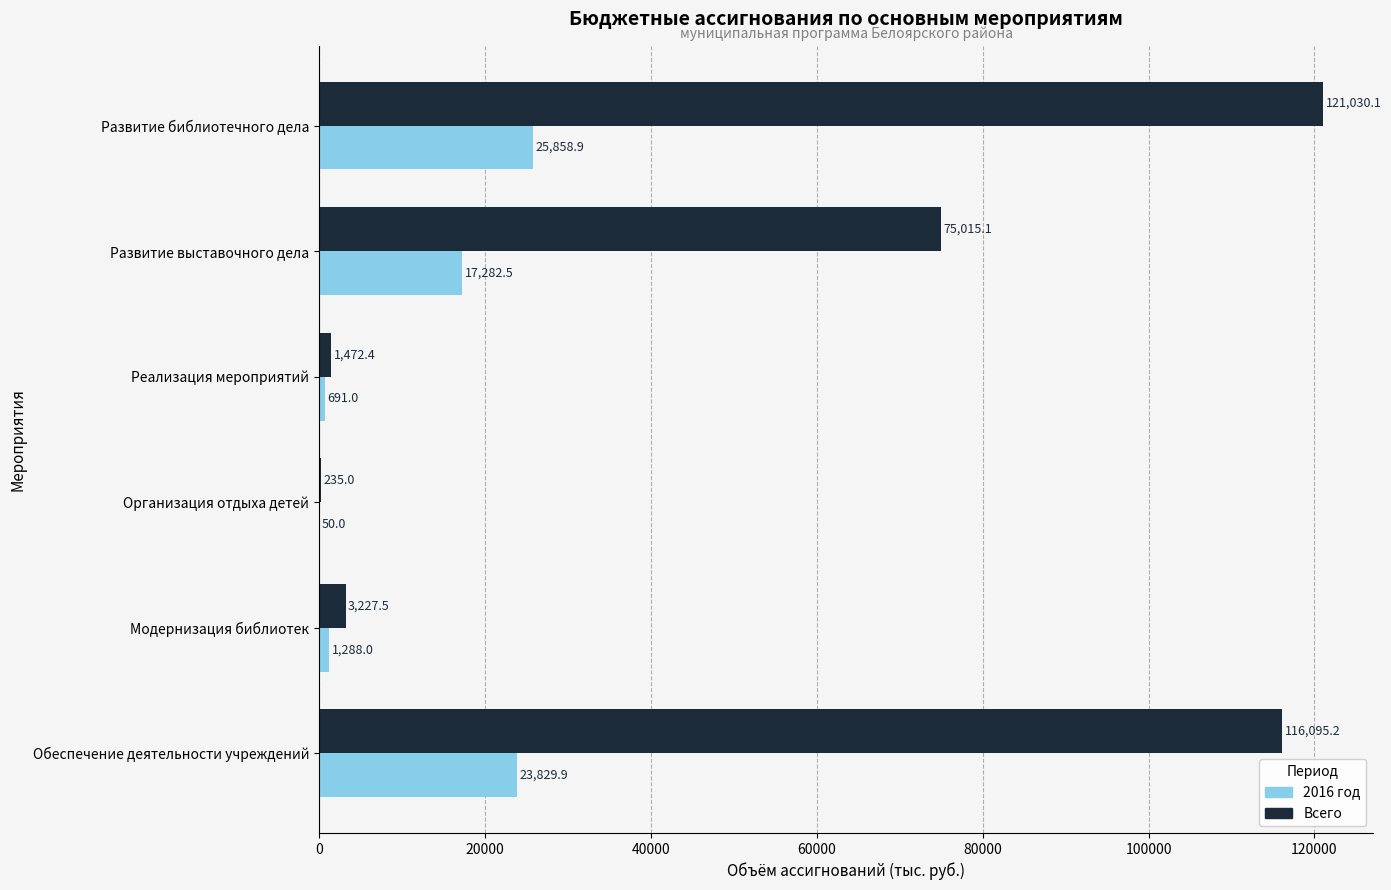

Which series has the widest spread of values?

Всего